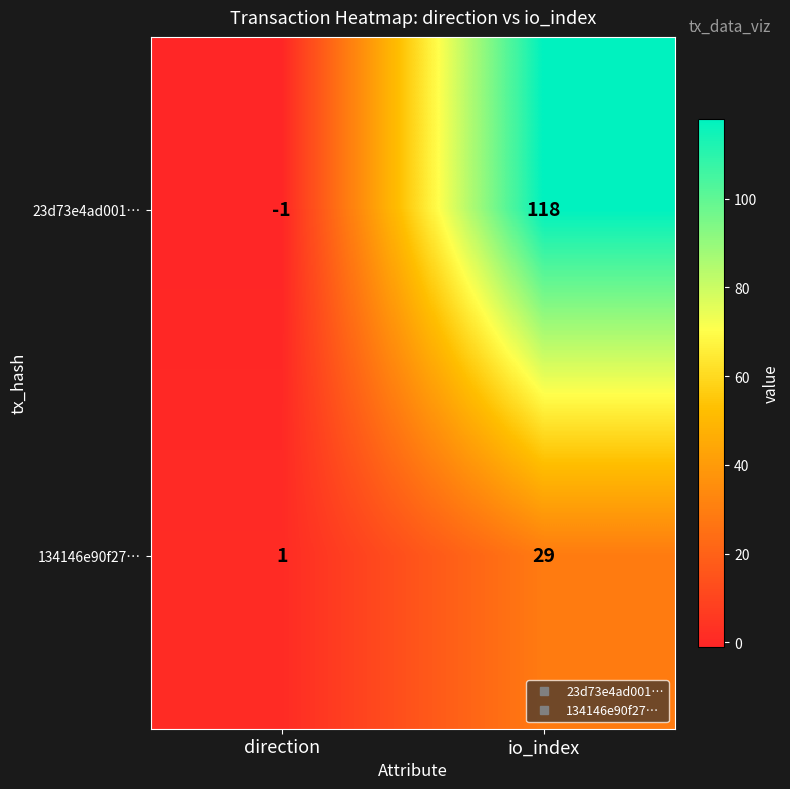

At direction, list the series in order from smallest to largest.

23d73e4ad001…, 134146e90f27…